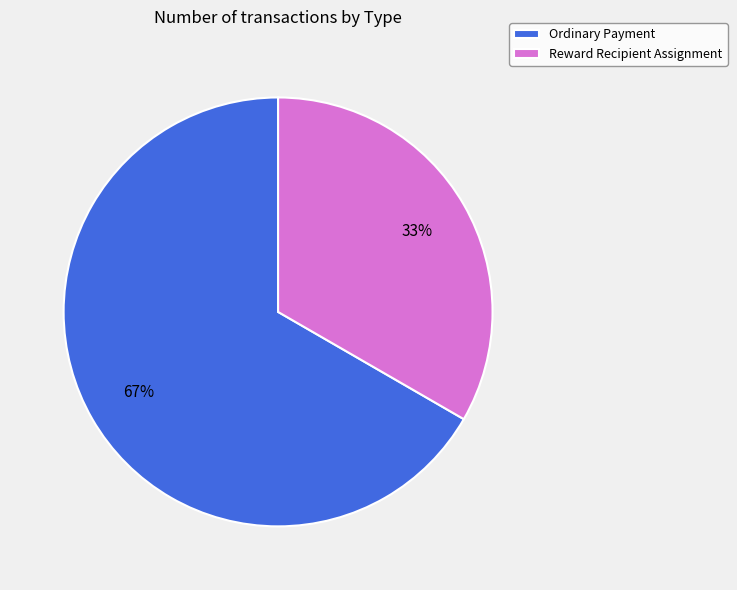

To the nearest percent, what is the combined percentage of Reward Recipient Assignment and Ordinary Payment?

100%